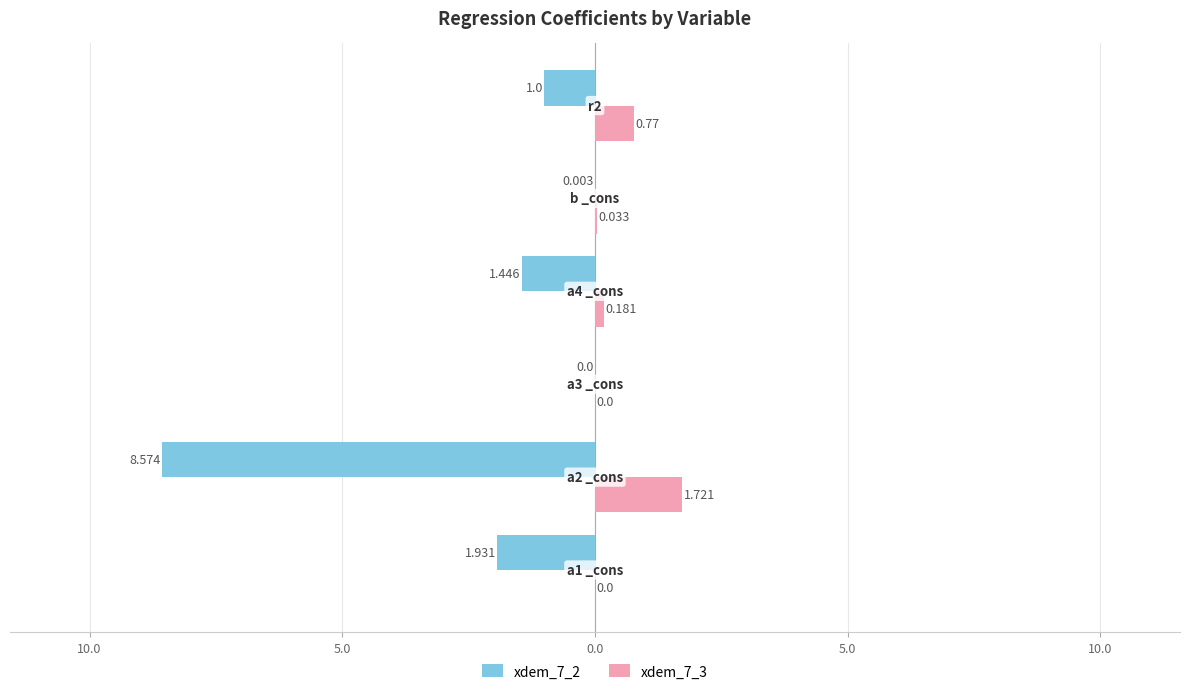

Reading left to right, transcribe all the data shown in this chart.

xdem_7_2: -1.9	-8.6	0.0	-1.4	-0.0	-1.0
xdem_7_3: 0.0	1.7	0.0	0.2	0.0	0.8